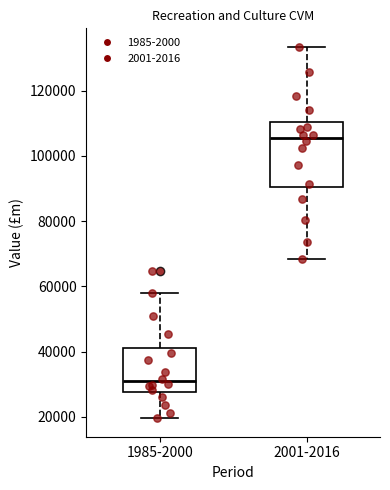

Which box has the lowest median line?

1985-2000